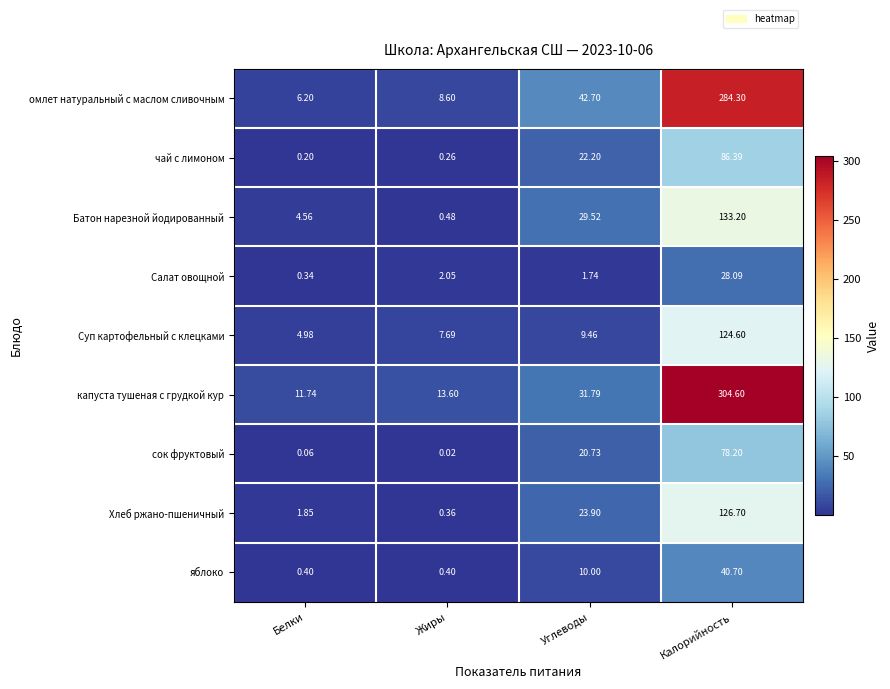

At Жиры, list the series in order from largest to smallest.

капуста тушеная с грудкой кур, омлет натуральный с маслом сливочным, Суп картофельный с клецками, Салат овощной, Батон нарезной йодированный, яблоко, Хлеб ржано-пшеничный, чай с лимоном, сок фруктовый